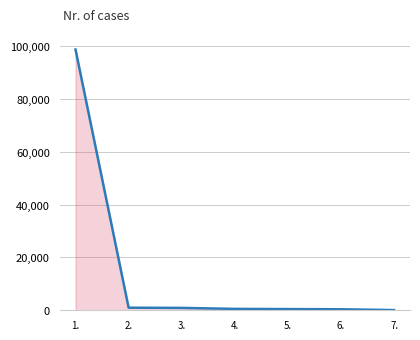

What is the difference between the maximum and minimum values?

98662